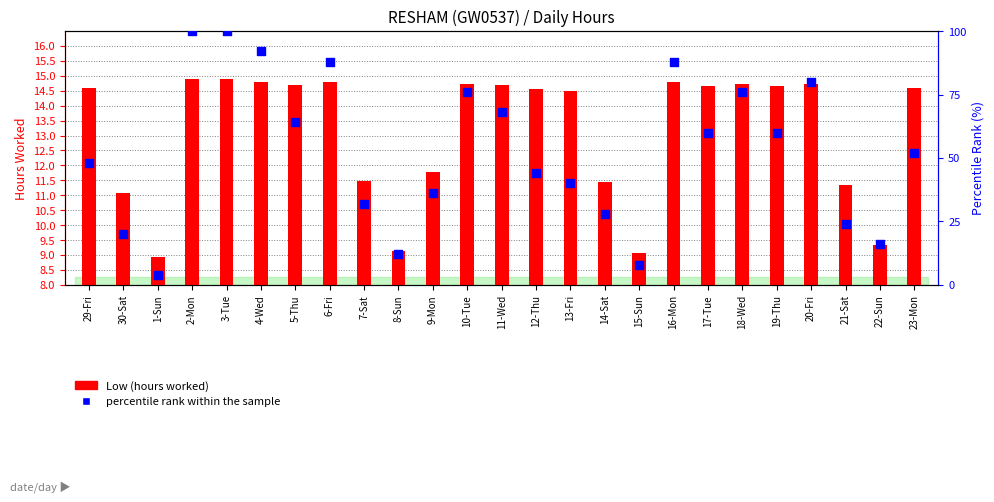

What are all the series names shown in the legend?

Low (hours worked), percentile rank within the sample